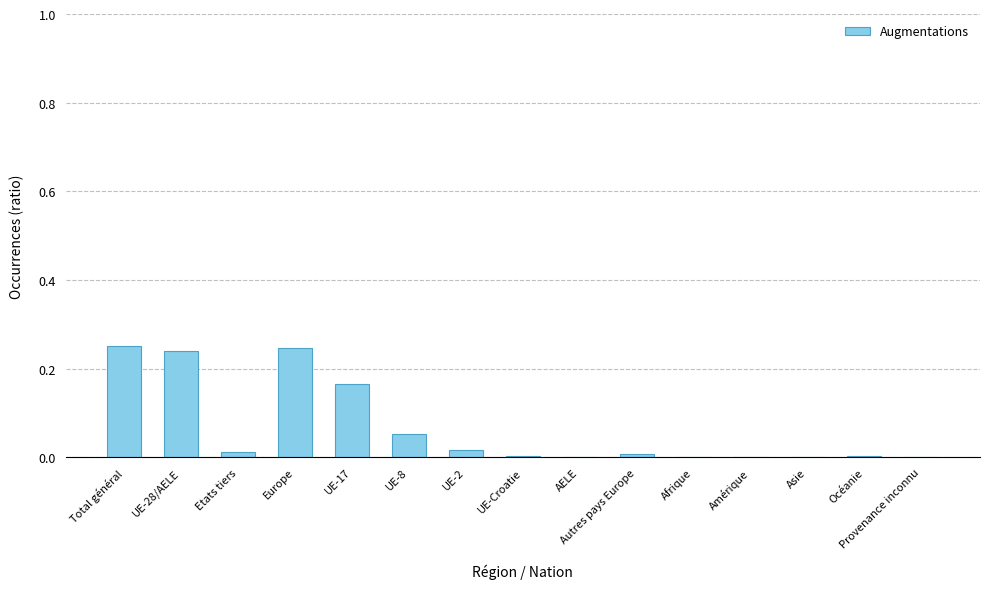

What is the sum of all values?

1.0